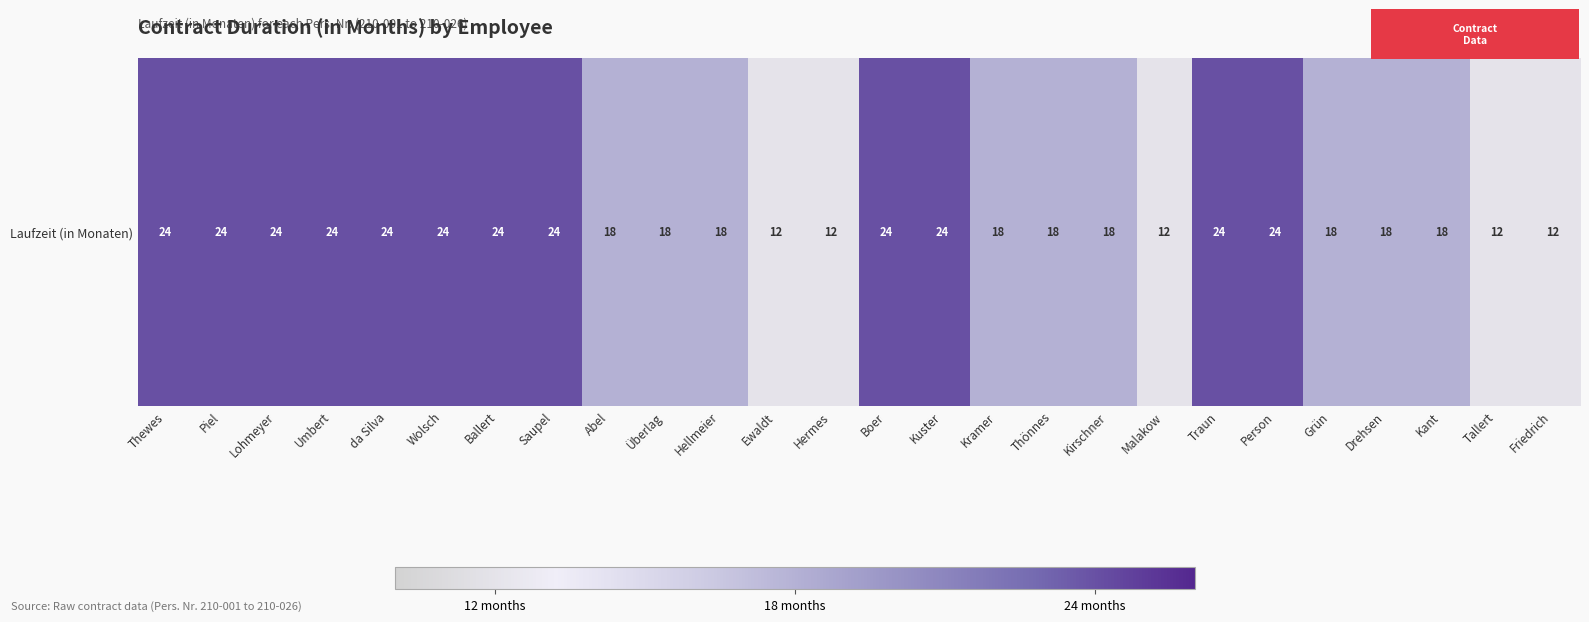

Rank the categories by value from highest to lowest.

Thewes, Piel, Lohmeyer, Umbert, da Silva, Wolsch, Ballert, Saupel, Boer, Kuster, Traun, Person, Abel, Überlag, Hellmeier, Kramer, Thönnes, Kirschner, Grün, Drehsen, Kant, Ewaldt, Hermes, Malakow, Tallert, Friedrich